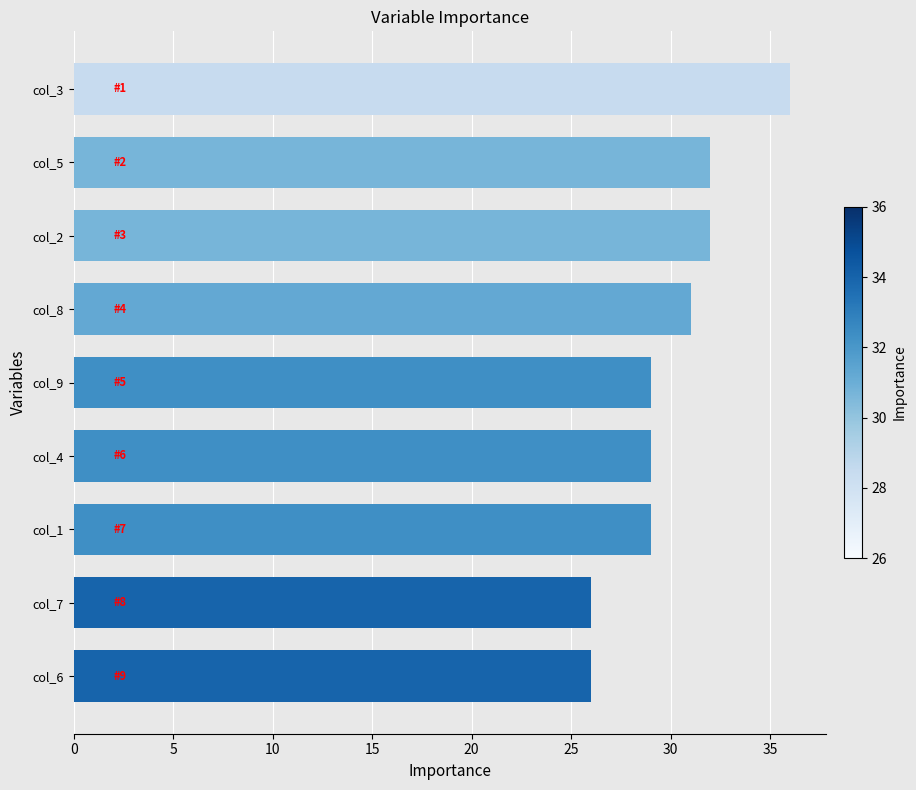

What is the sum of all values?

270